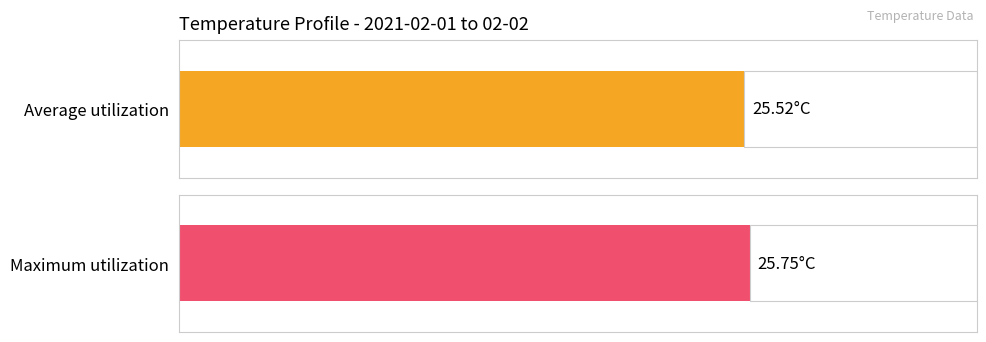

The Average temp series shows 47.3 at 17:00. True or false?

False